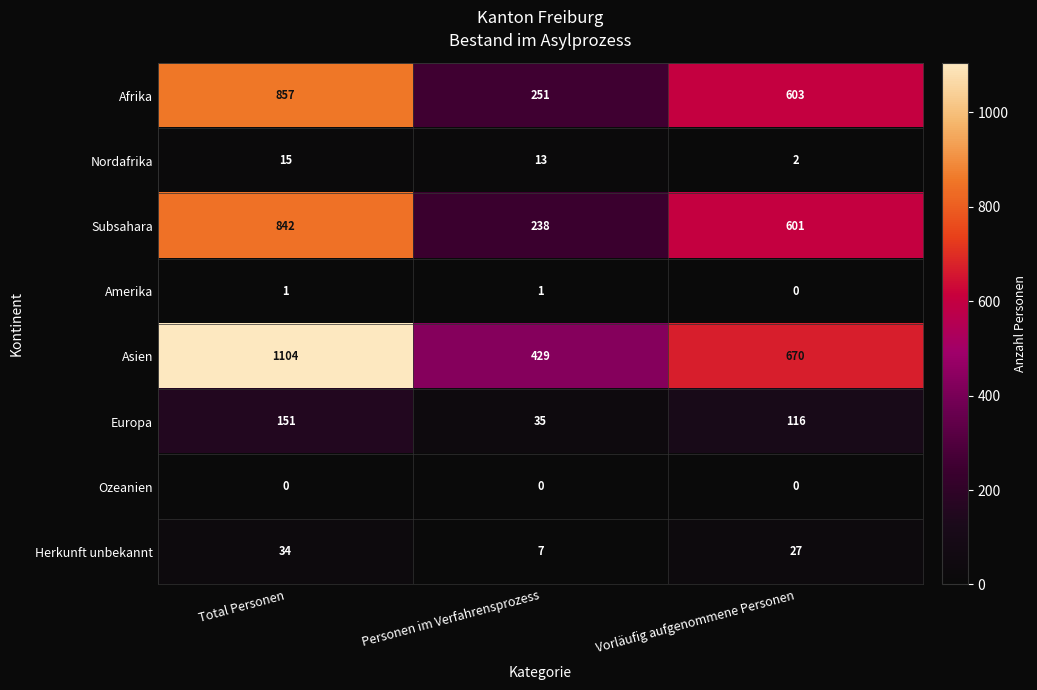

Where does the Europa series first go above 116?

Total Personen